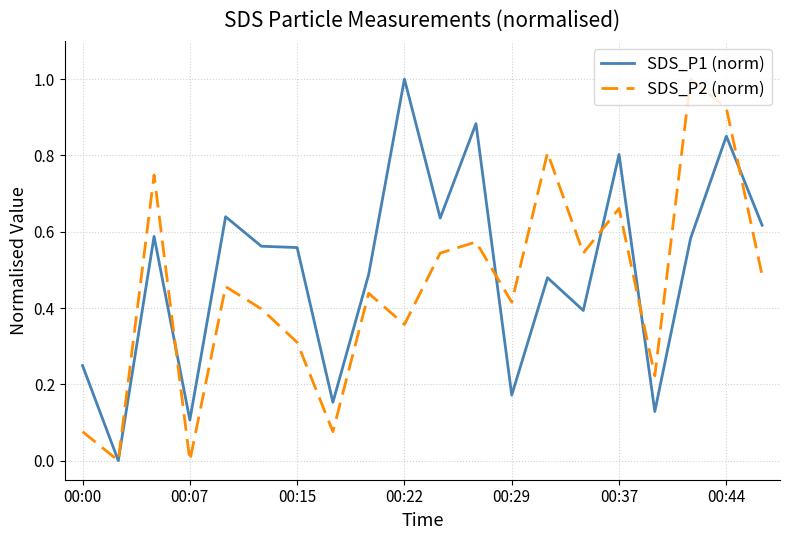

How many values in the SDS_P1 (norm) series exceed 0?

19